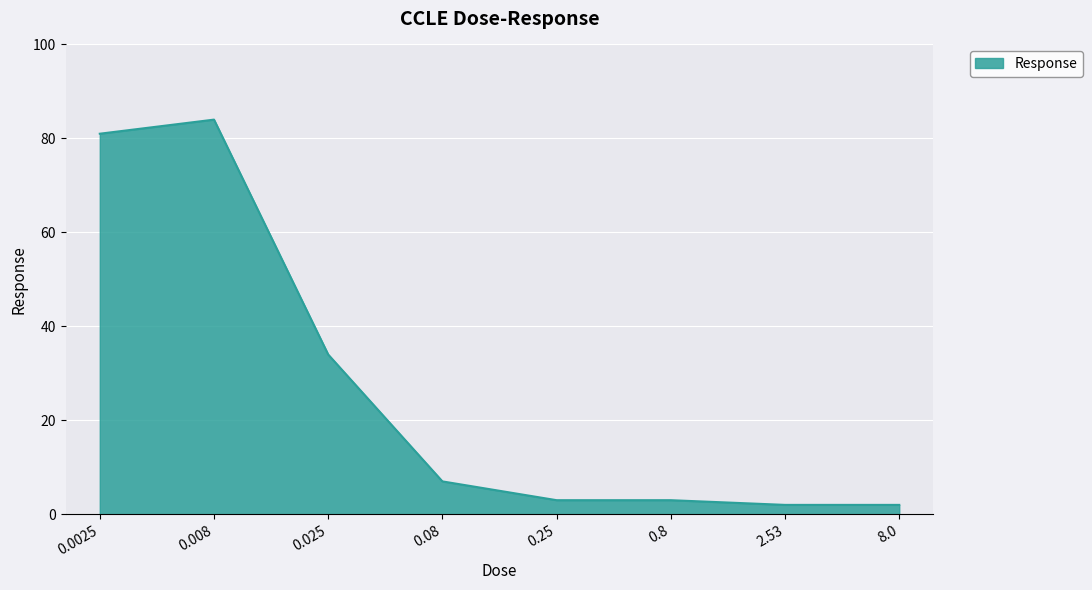

At which category does the data reach its first local peak?

0.008